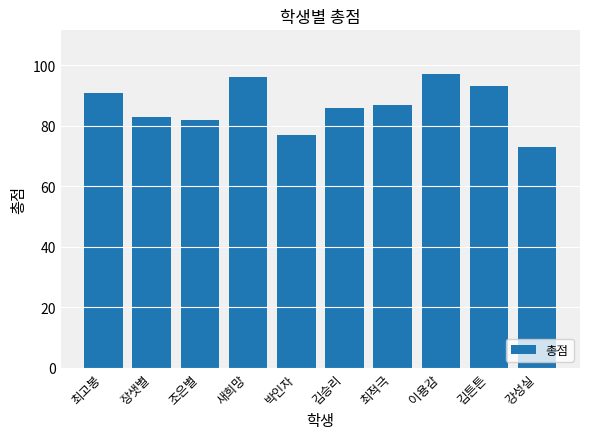

How many bars are there in total?

10